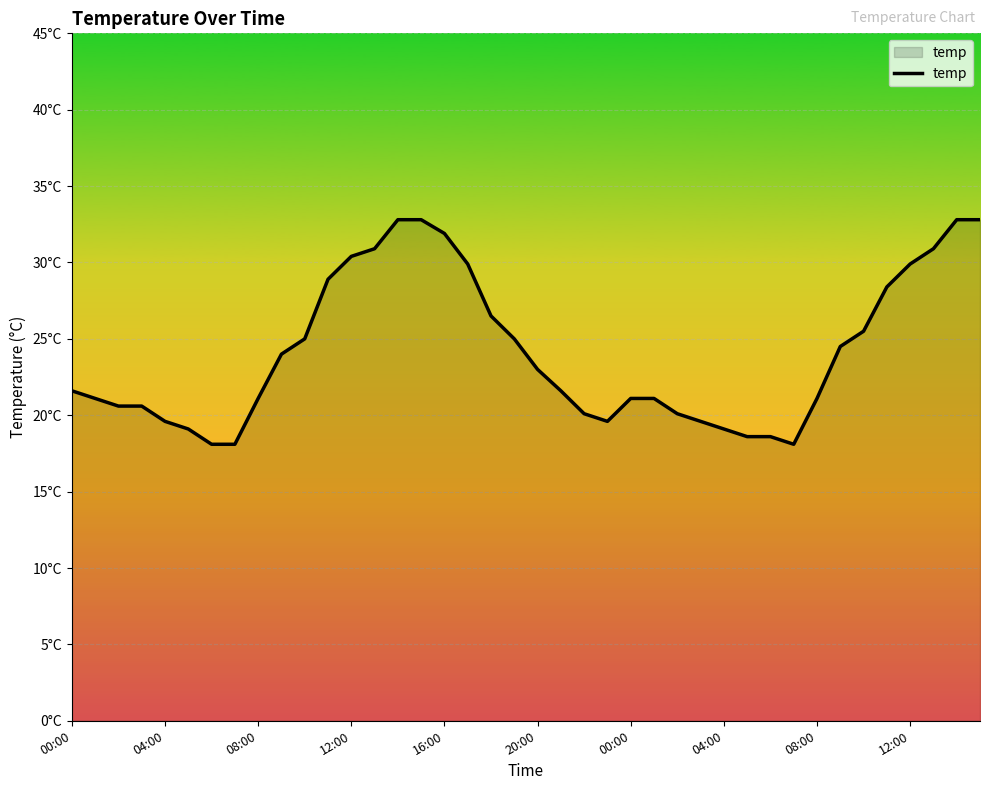

Is this an area chart (filled region under the line)?

Yes